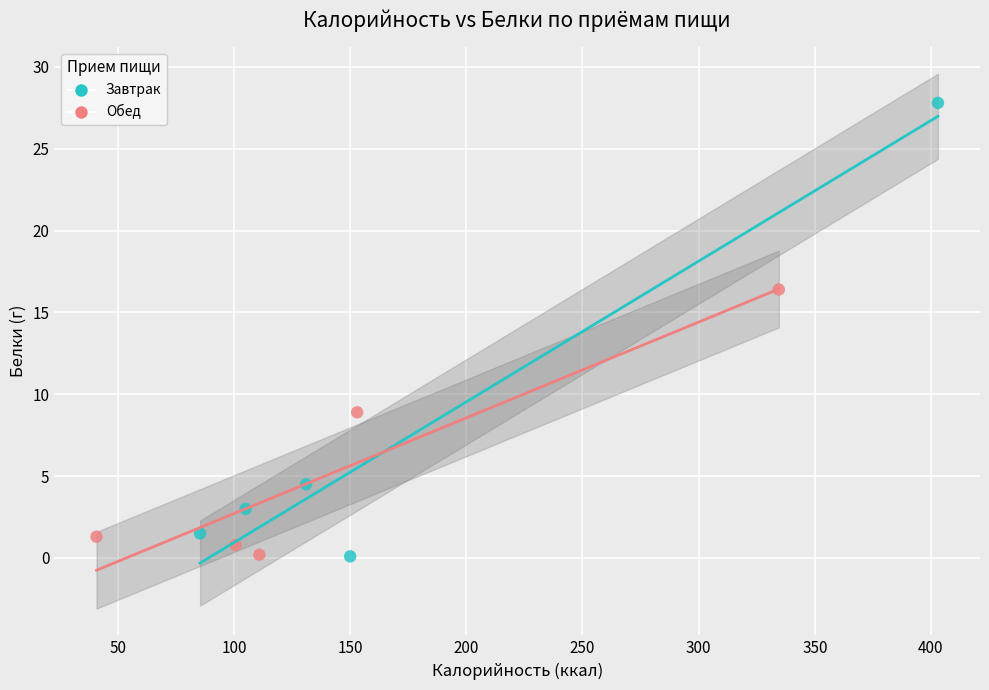

Which series has the largest Y range (max minus min)?

Завтрак